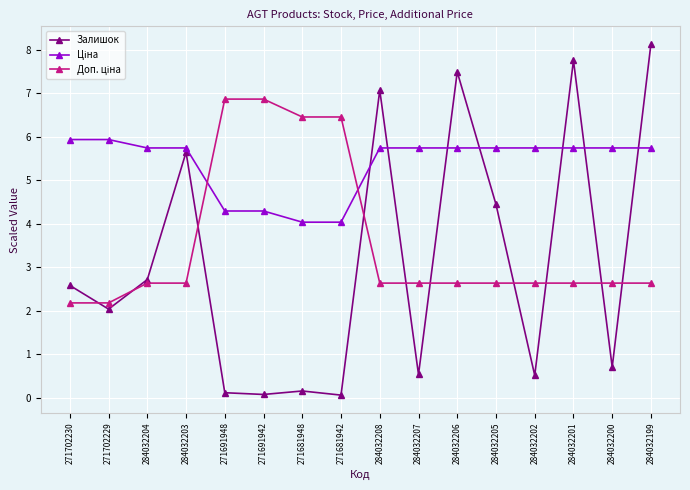

How many data points does each series have?

16